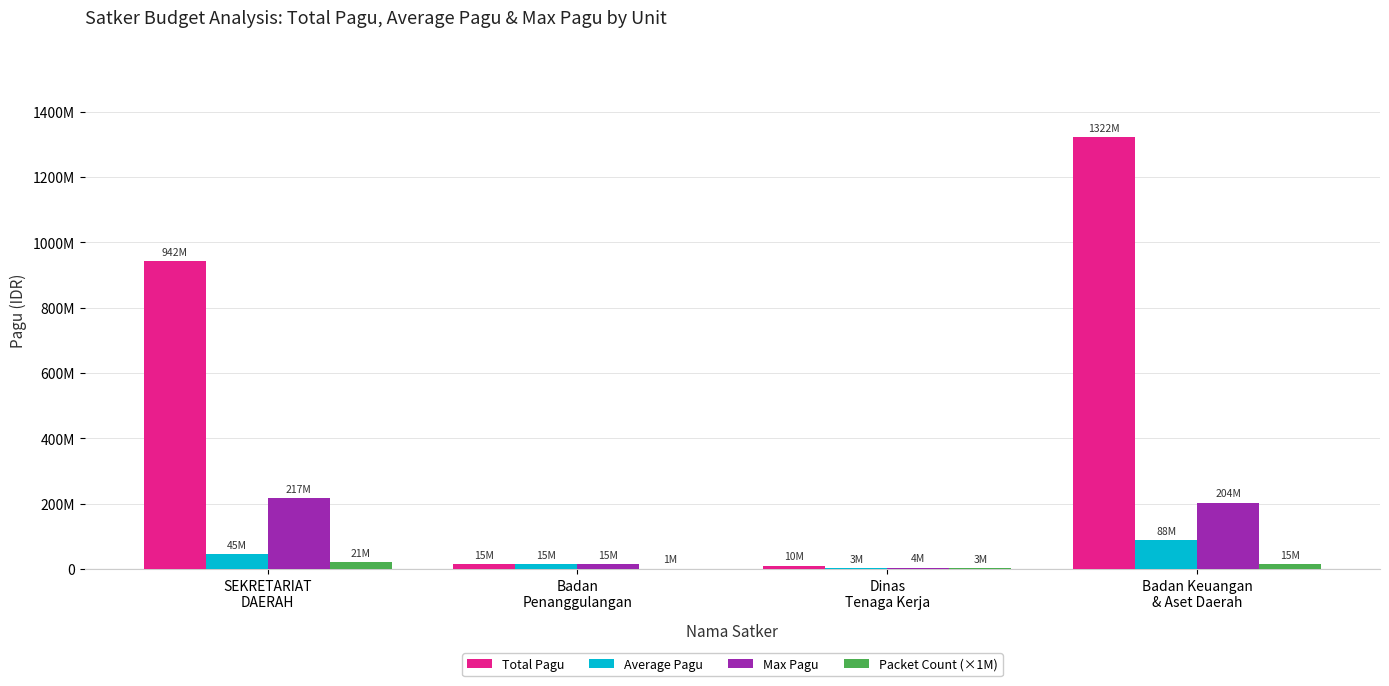

What is the total value across all series at Dinas
Tenaga Kerja?

20267368